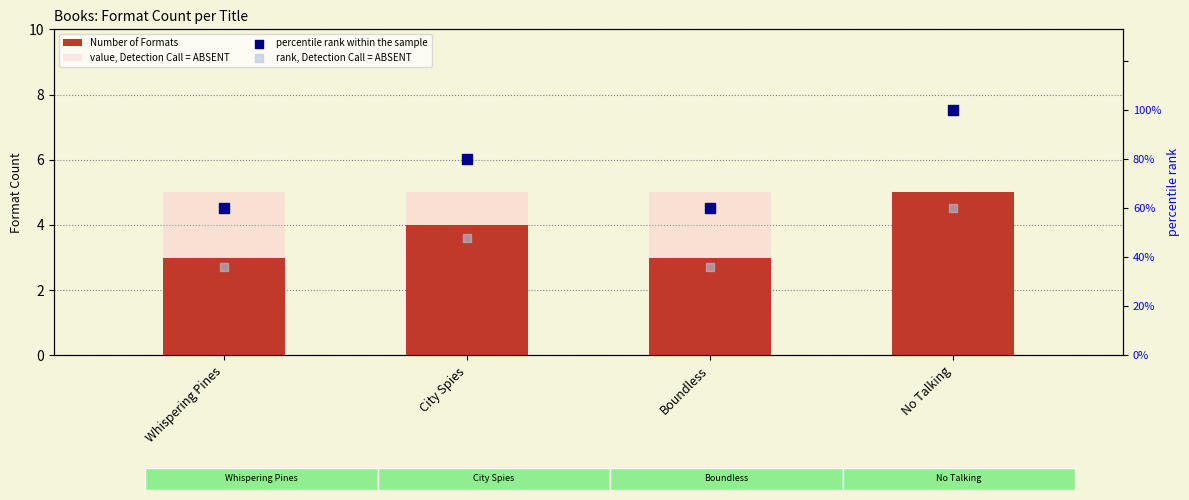

At how many categories does at least one series exceed 15?

4